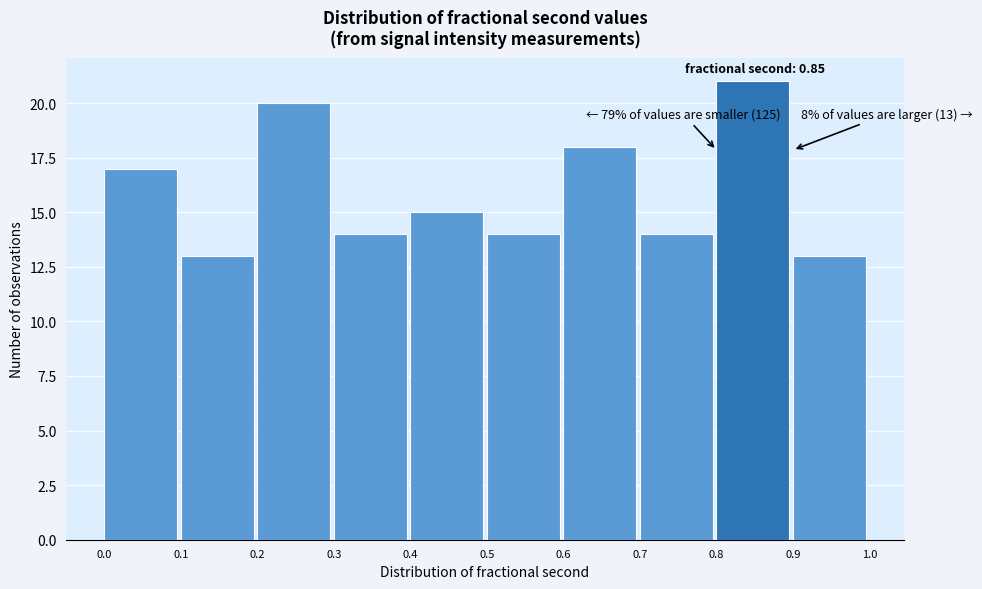

Which range on the x-axis has the tallest bar?

0.8 to 0.9